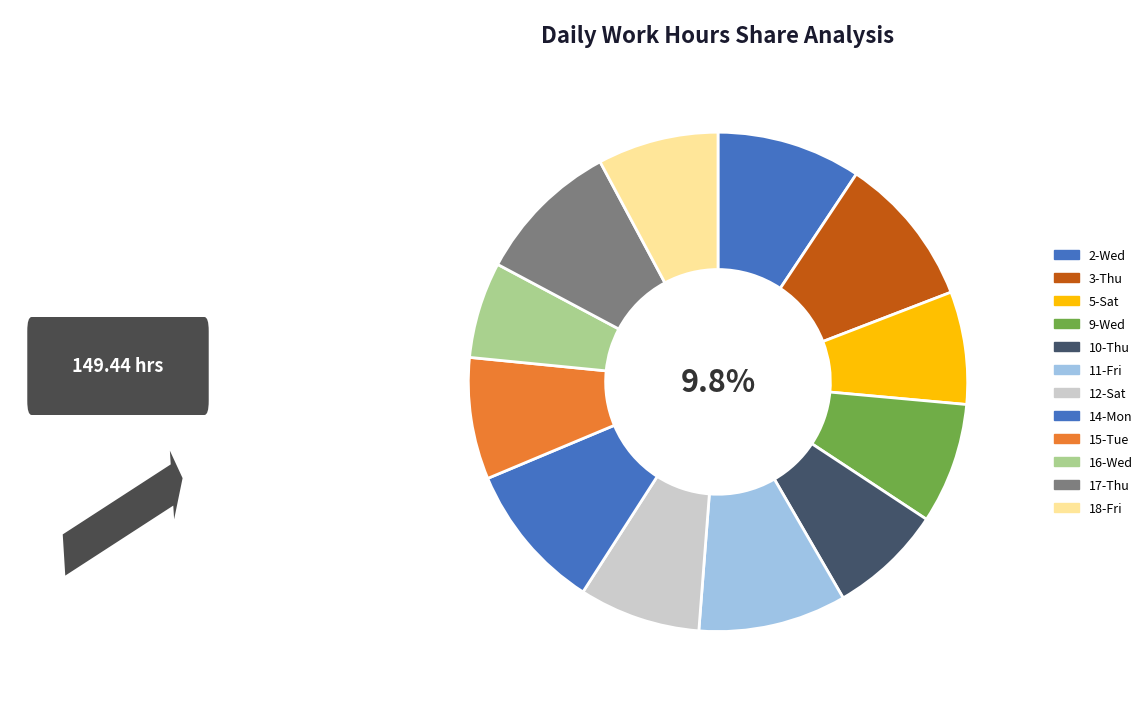

Between 18-Fri and 3-Thu, which is larger?

3-Thu